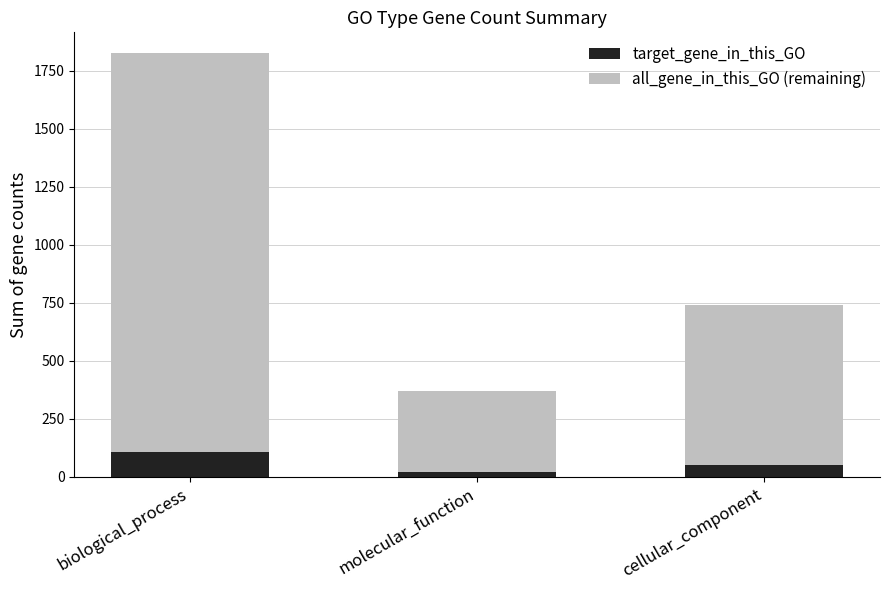

What is the difference between the maximum and second lowest values in the target_gene_in_this_GO series?

56